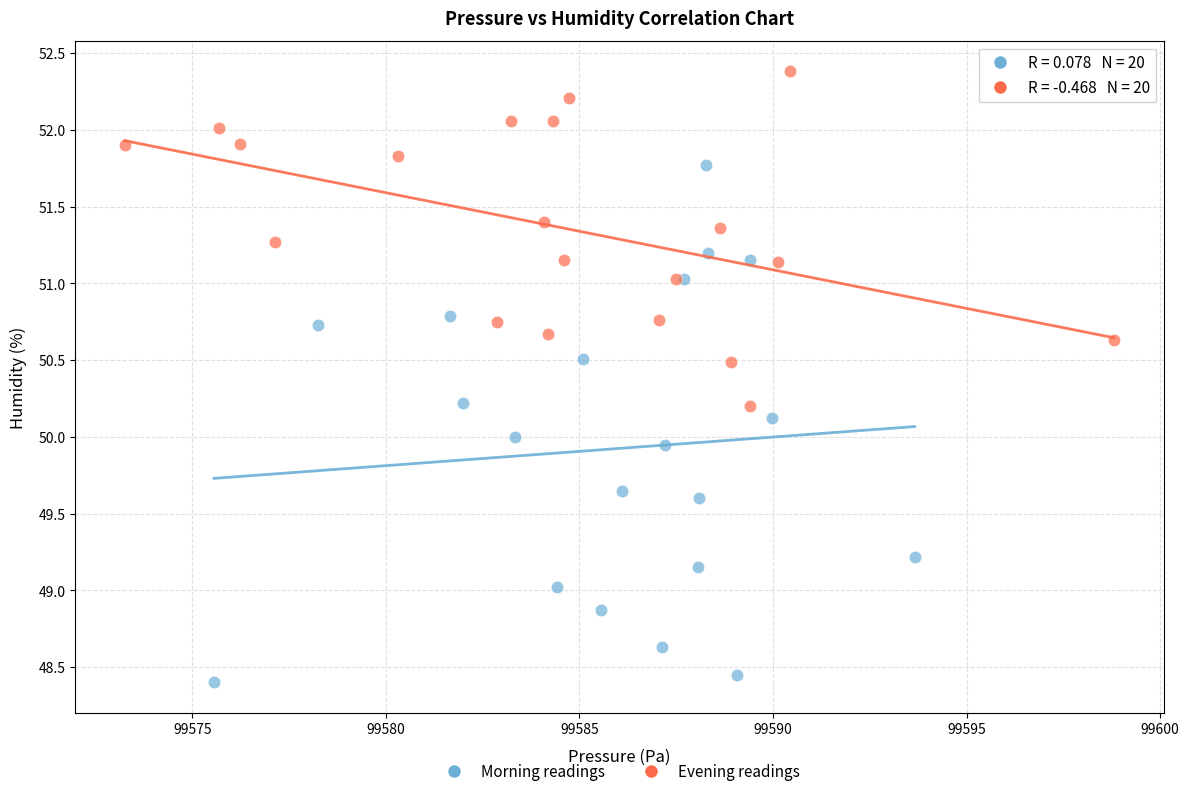

Which series contains the highest Y value?

Evening readings